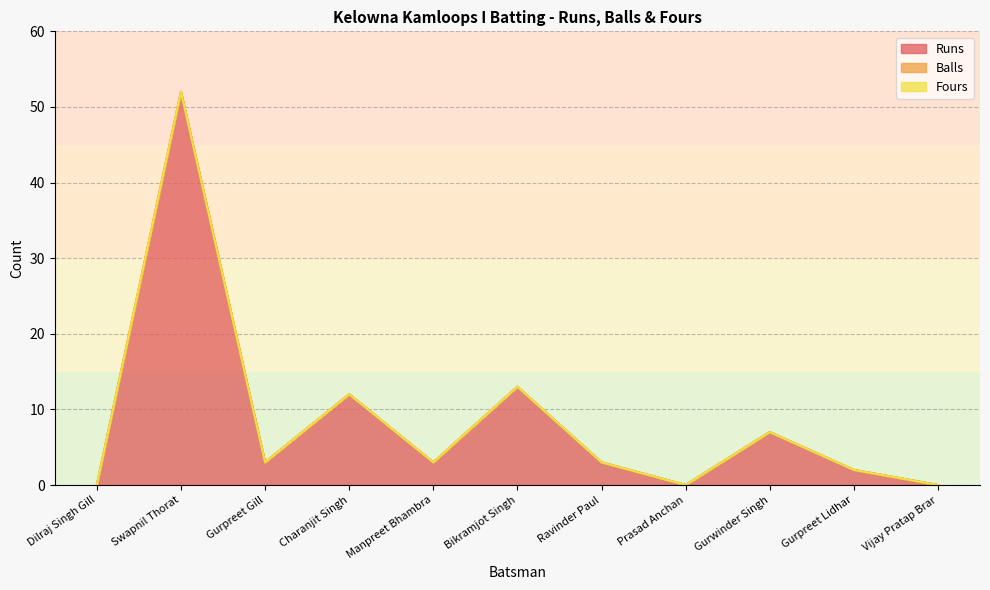

At which category is the sum across all series the highest?

Swapnil Thorat